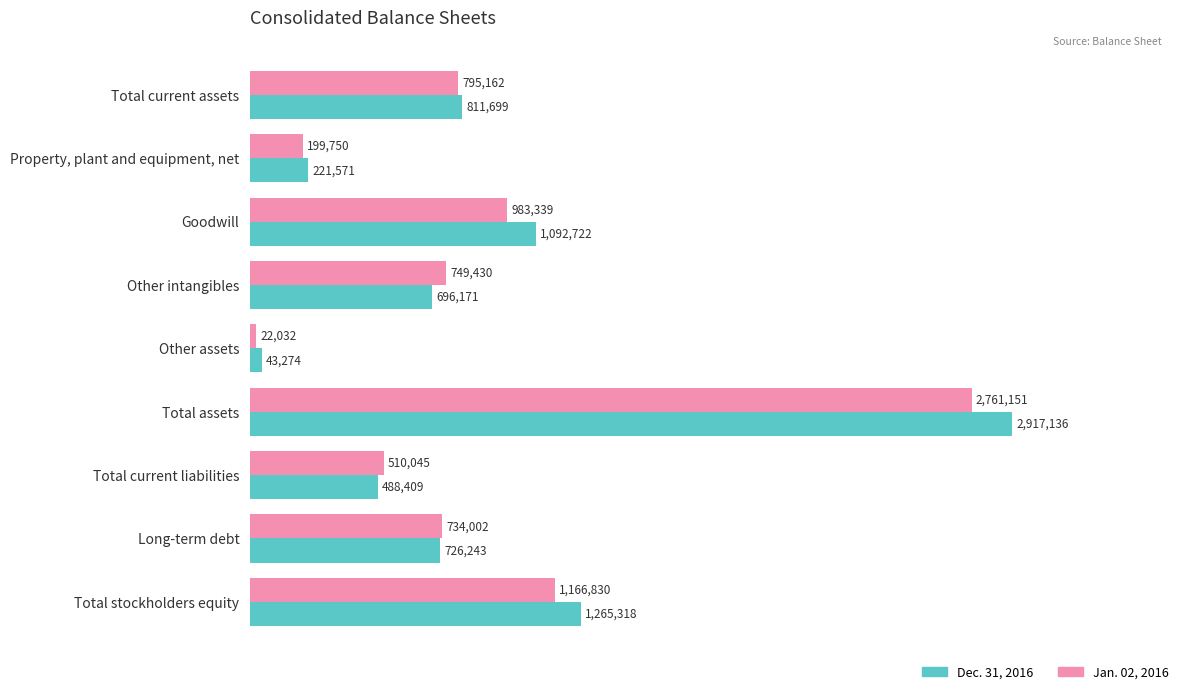

Rank the series by their average value, from lowest to highest.

Jan. 02, 2016, Dec. 31, 2016